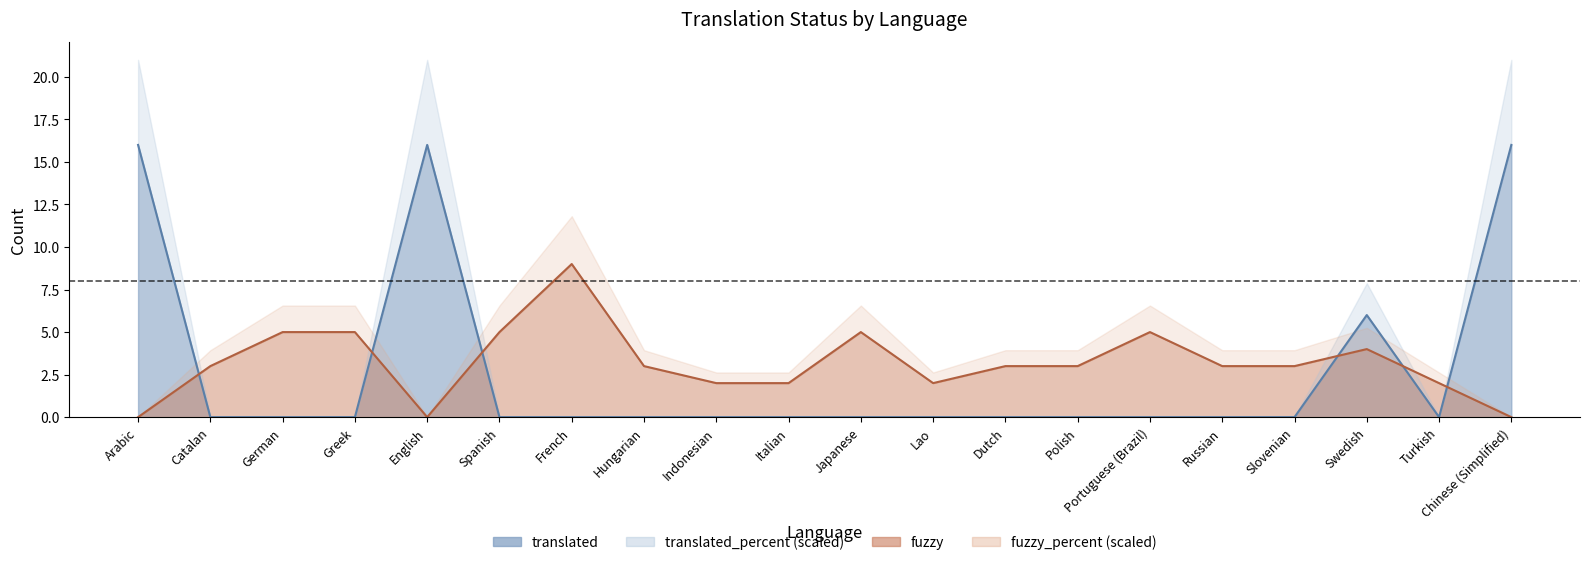

What is the difference between the fuzzy values at Arabic and Japanese?

5